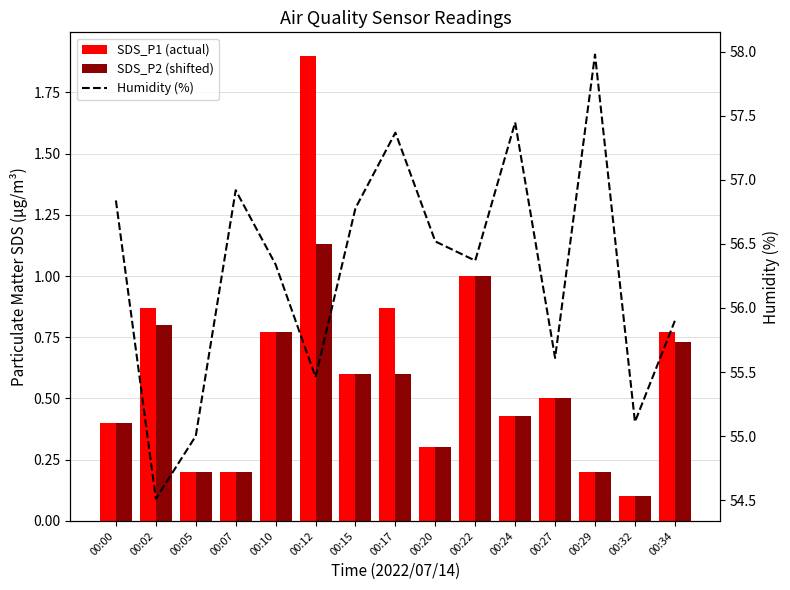

At how many categories does at least one series exceed 28?

15